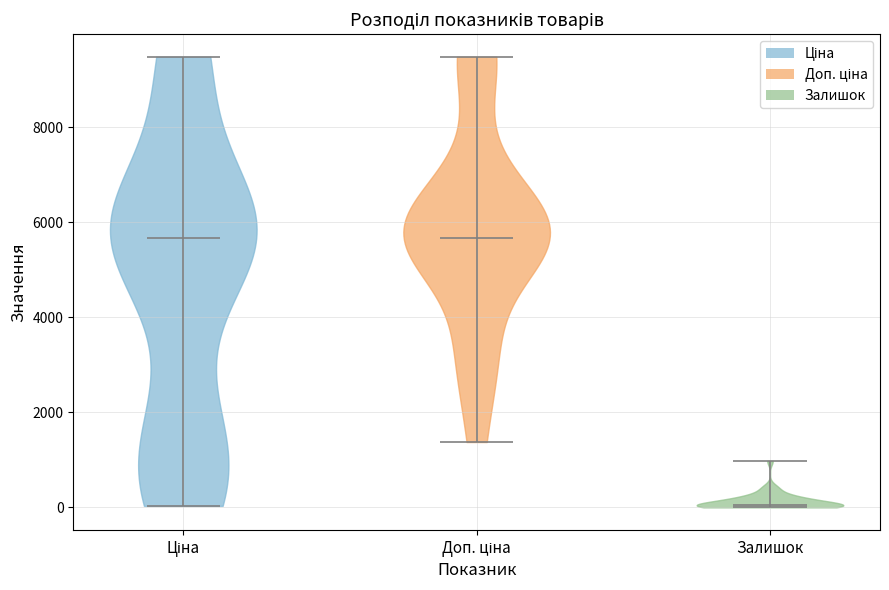

What is the highest point the violin for Ціна reaches on the y-axis? The values are not printed on the chart, so give them approximately, as read against the axis.

9400